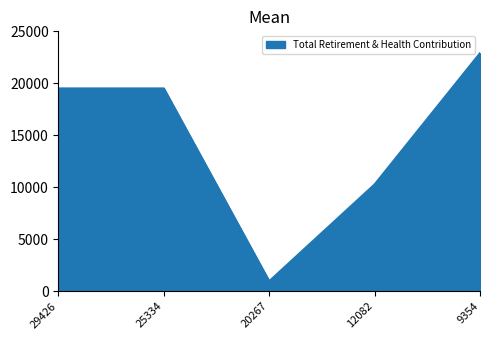

How many interior local valleys (lower than both neighbors) does the data have?

1